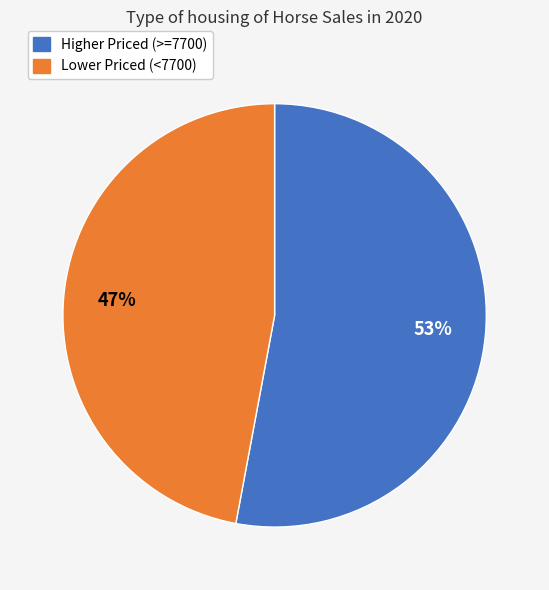

Is there any slice that represents more than half of the pie?

Yes